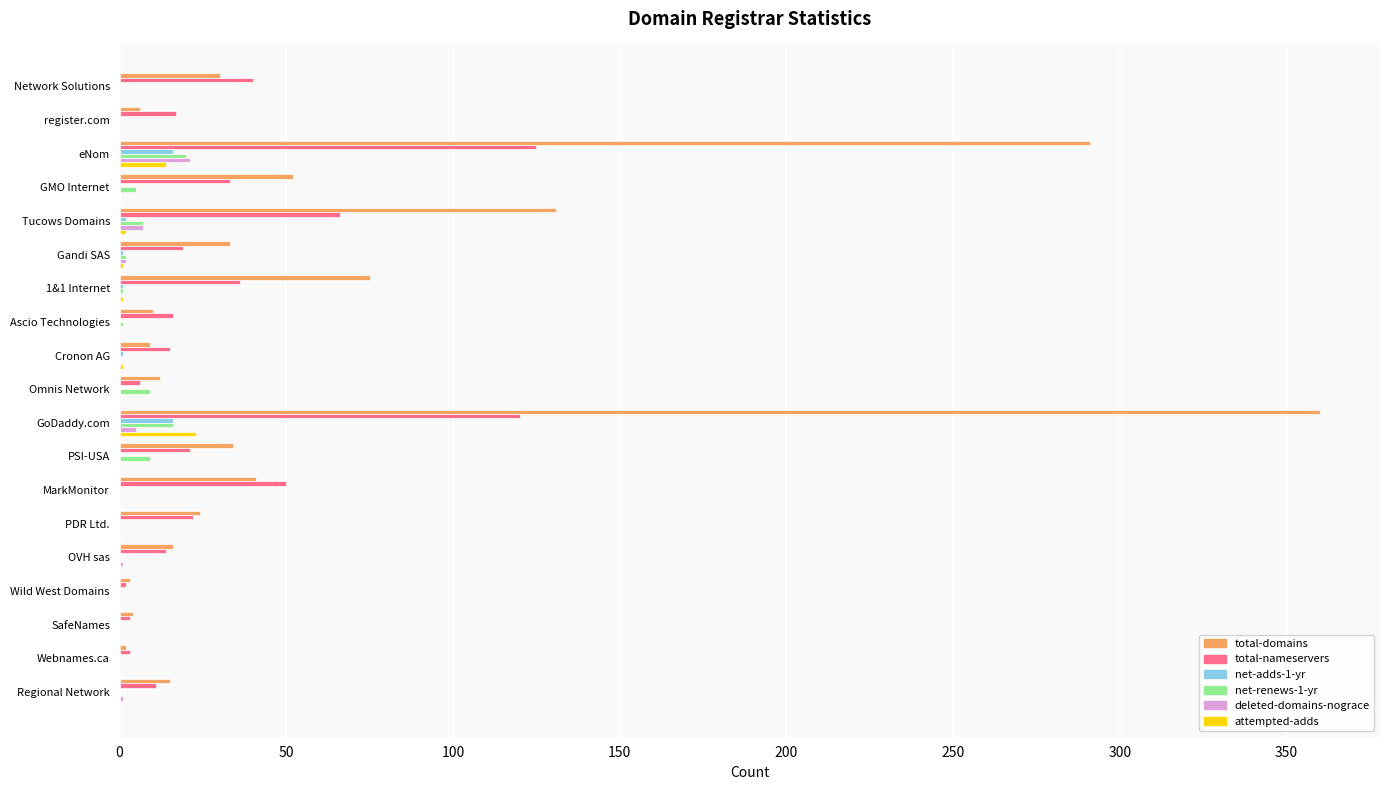

Which series has the largest total across all categories?

total-domains